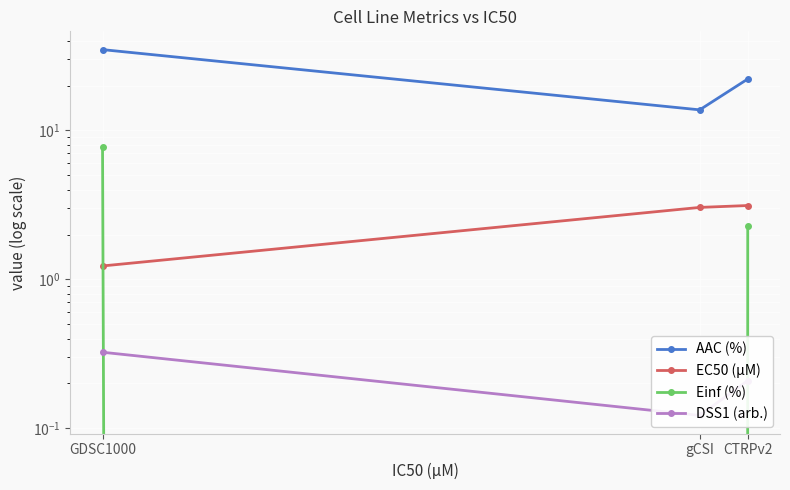

Is the value of EC50 (µM) at CTRPv2 greater than the value of AAC (%) at CTRPv2?

No